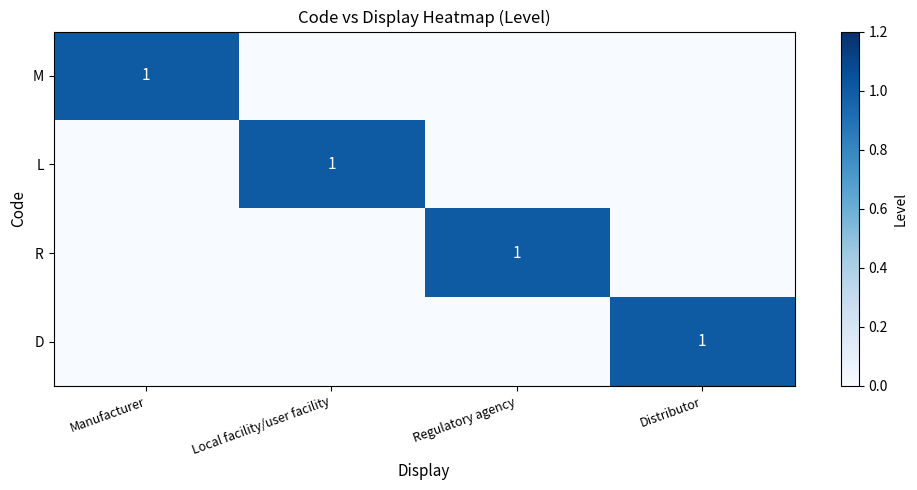

True or false: R has a value of 1 at Regulatory agency.

True